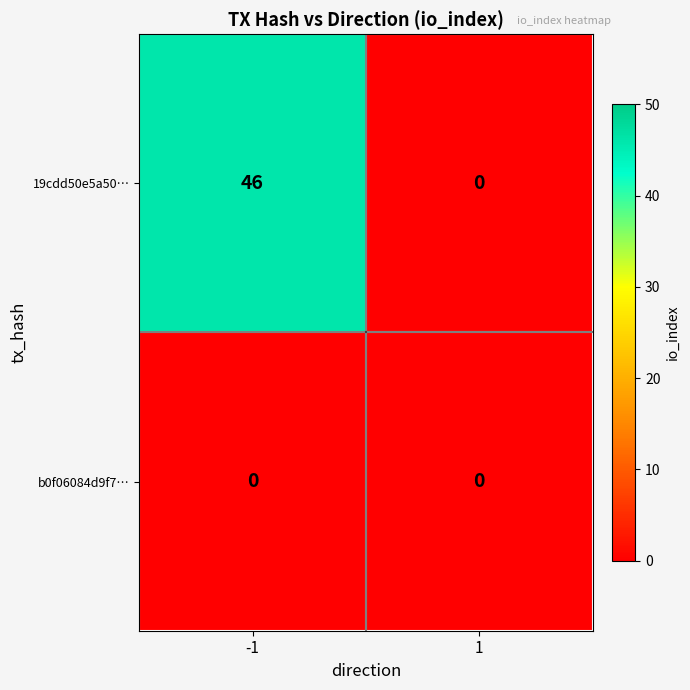

The value of 19cdd50e5a50… at -1 is 46. True or false?

True